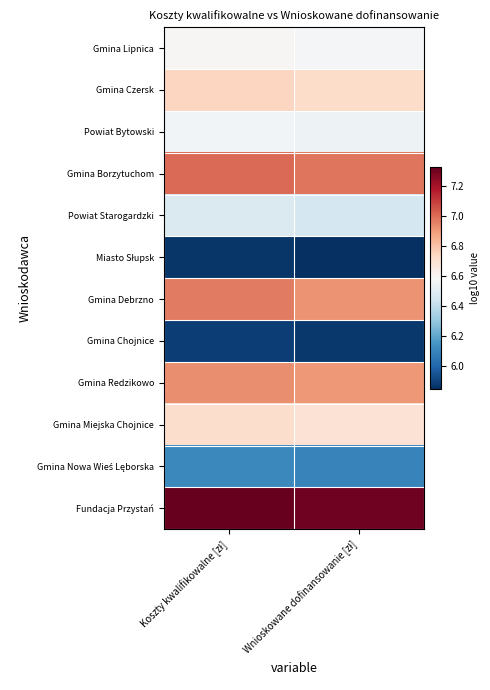

At Wnioskowane dofinansowanie [zł], list the series in order from smallest to largest.

Miasto Słupsk, Gmina Chojnice, Gmina Nowa Wieś Lęborska, Powiat Starogardzki, Powiat Bytowski, Gmina Lipnica, Gmina Miejska Chojnice, Gmina Czersk, Gmina Redzikowo, Gmina Debrzno, Gmina Borzytuchom, Fundacja Przystań